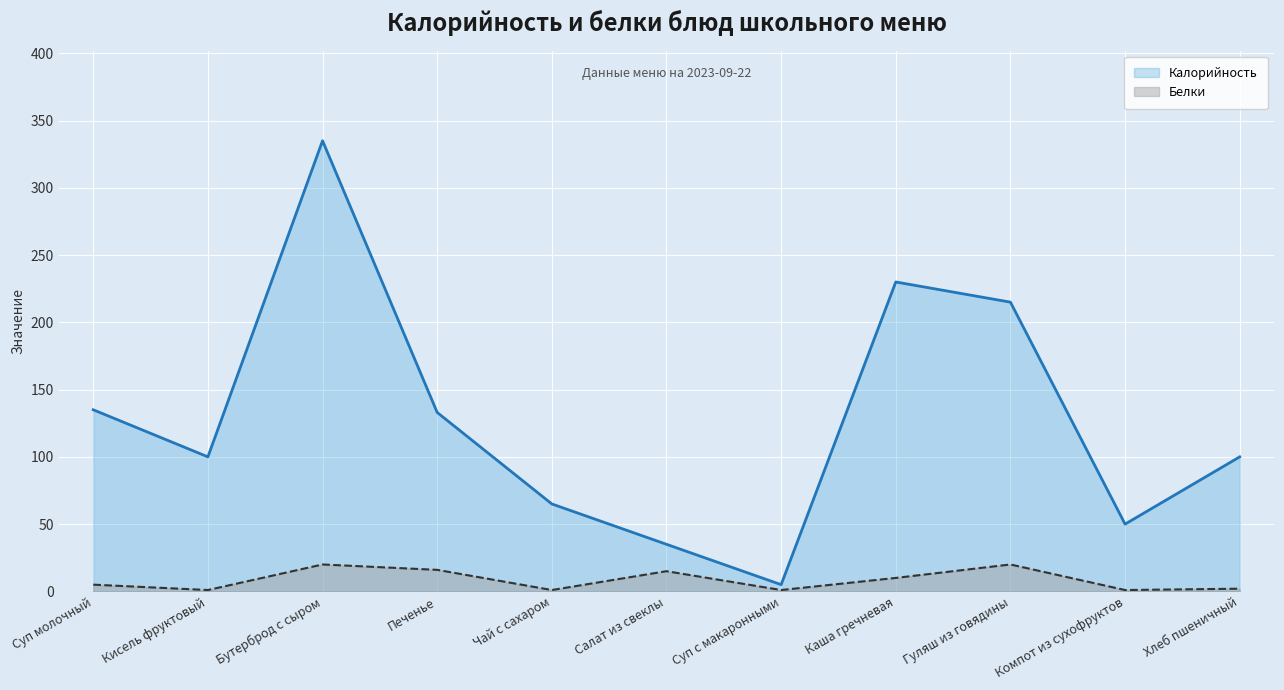

The Калорийность series shows 100 at Кисель фруктовый. True or false?

True